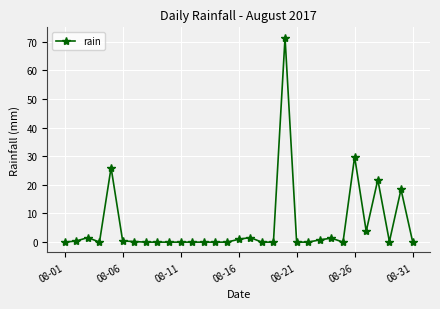

Does the chart display data point markers on the line(s)?

Yes